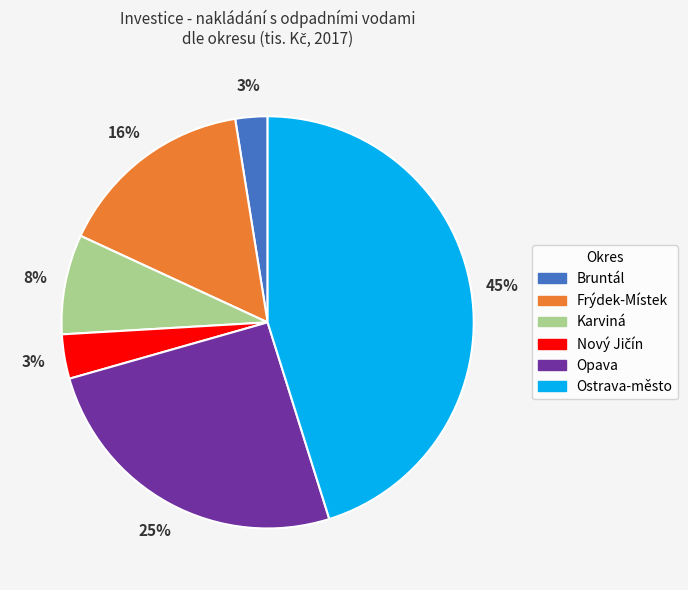

Which category has the biggest portion of the pie?

Ostrava-město